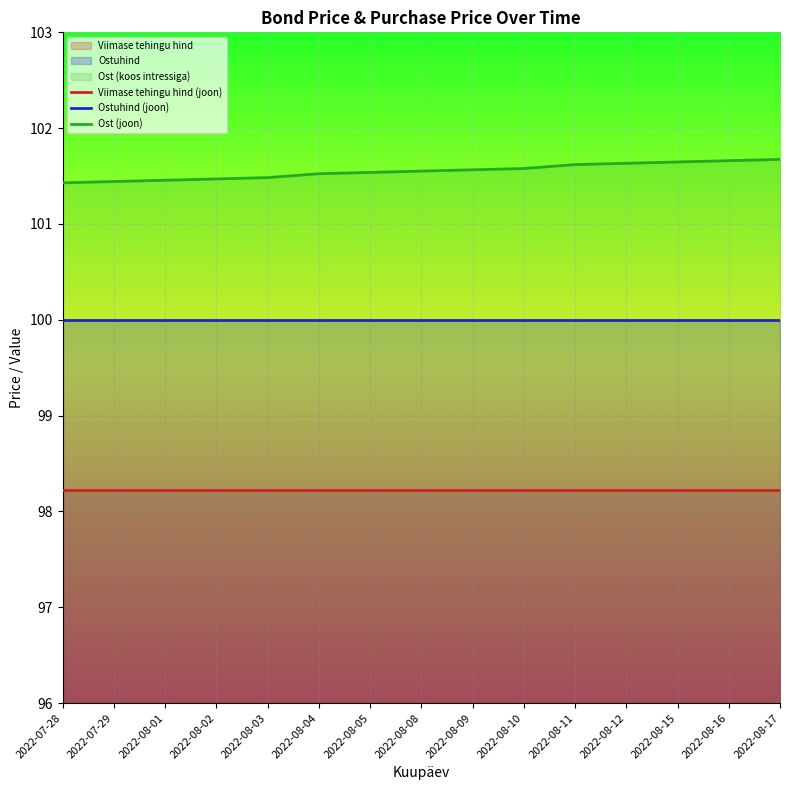

True or false: Ostuhind (joon) has a value of 100.0 at 2022-08-11.

True